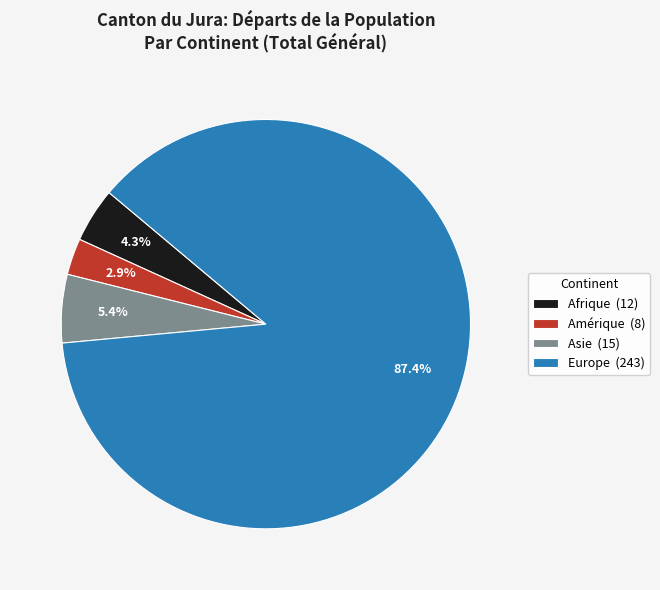

Between Asie (15) and Afrique (12), which is larger?

Asie (15)